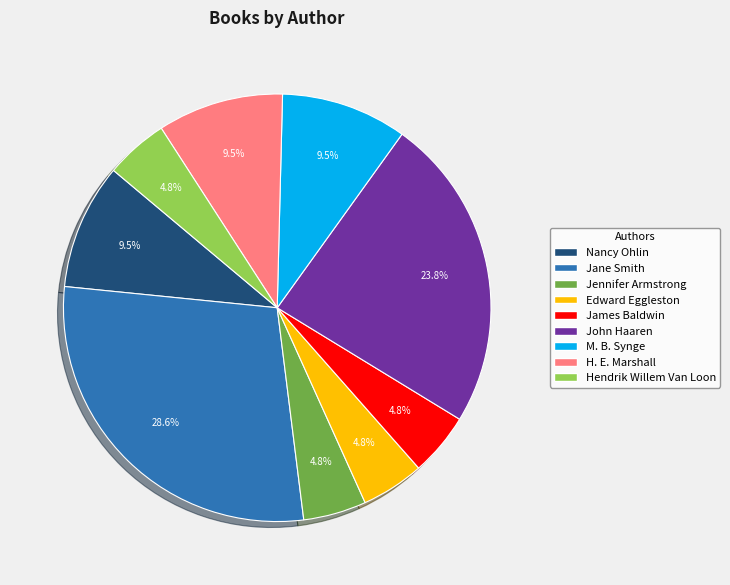

Does Jane Smith account for over 50% of the chart?

No